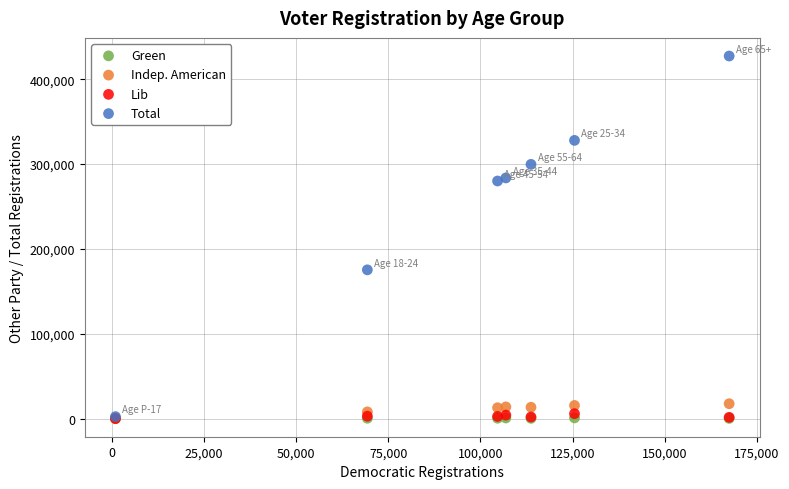

In the Total series, what Y value is closest to 214842?

175336